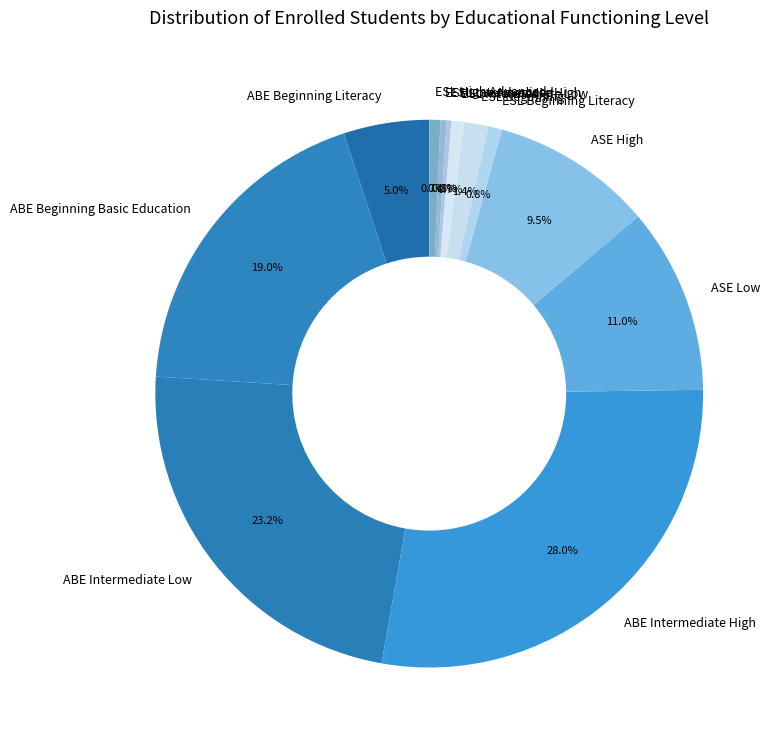

The ABE Beginning Literacy slice represents 14% of the pie. True or false?

False